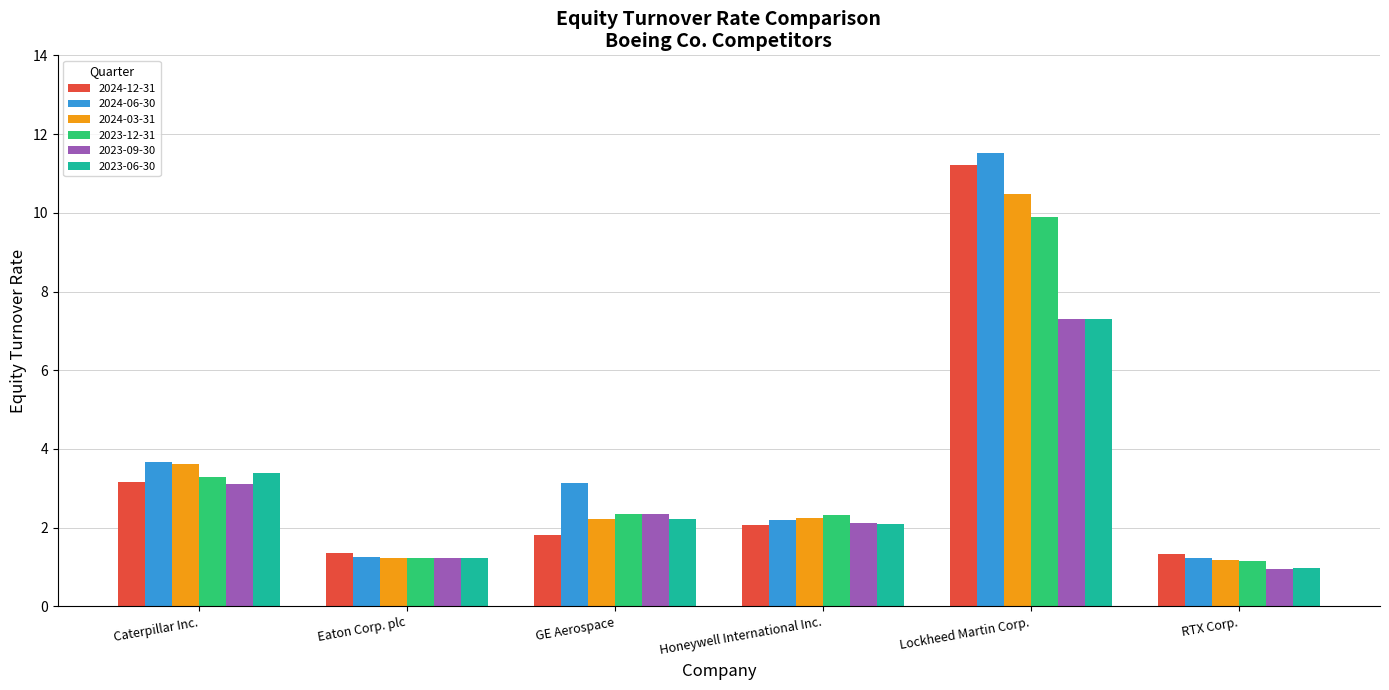

What is the average value of the 2024-06-30 series?

3.8